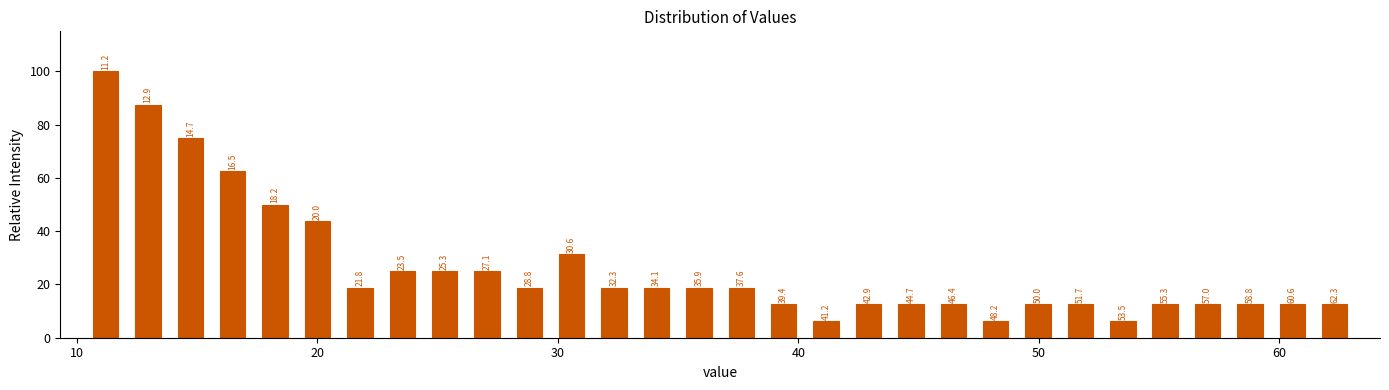

Read against the x-axis, roughly where is the centre of the tallest bar?

11